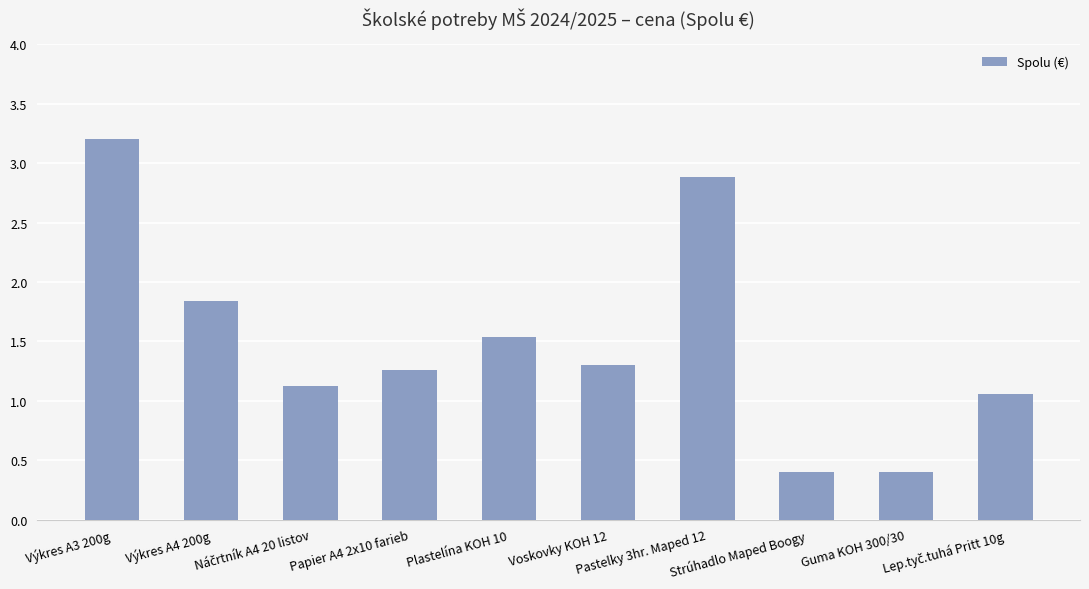

What position from the right is Strúhadlo Maped Boogy?

3